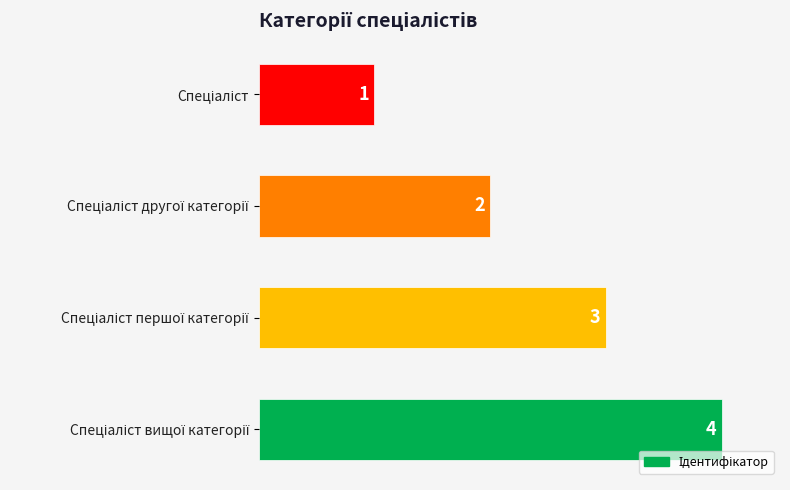

What is the value of the 1st bar from the top?

1